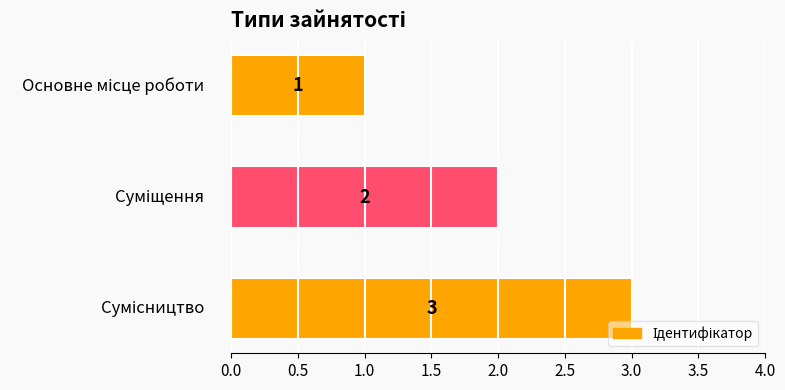

Count the values in the range 1 to 3.

3